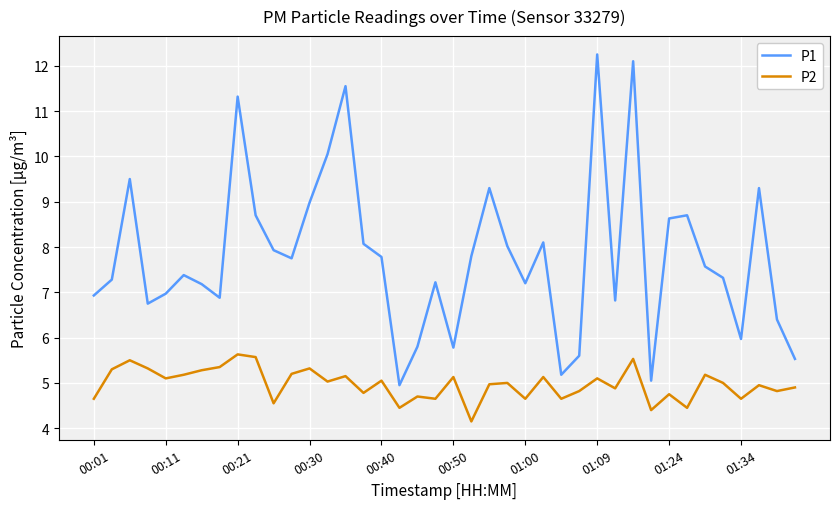

What is the minimum value shown in the chart?

4.2